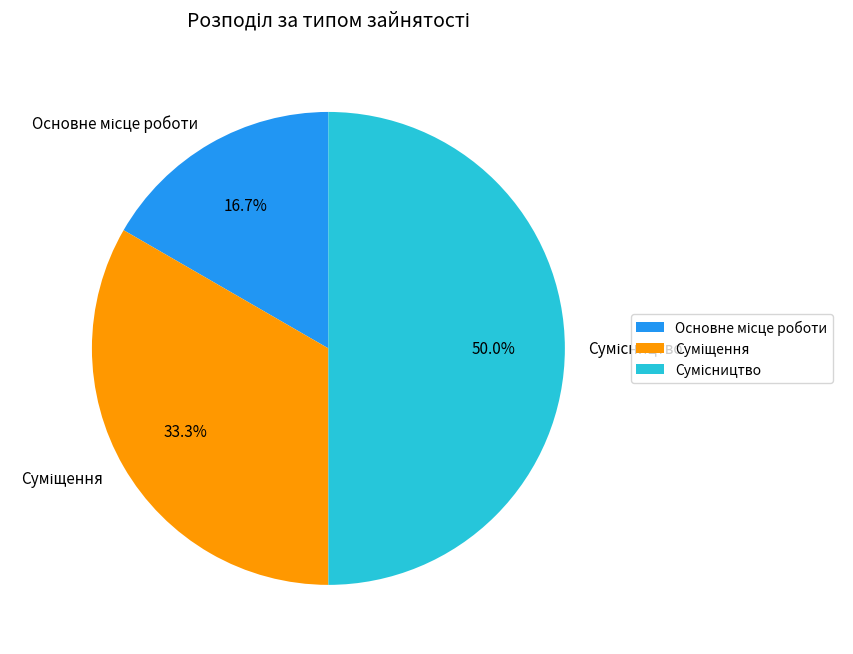

How many segments does this pie chart have?

3